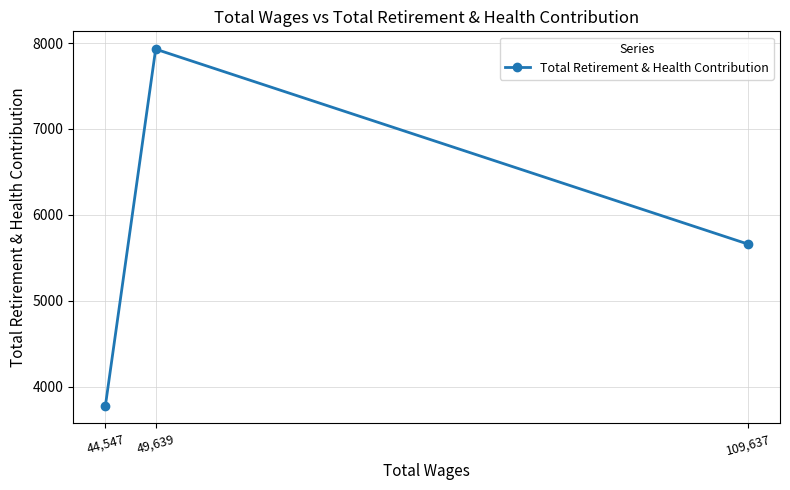

What is the label of the 1st point from the left?

44,547